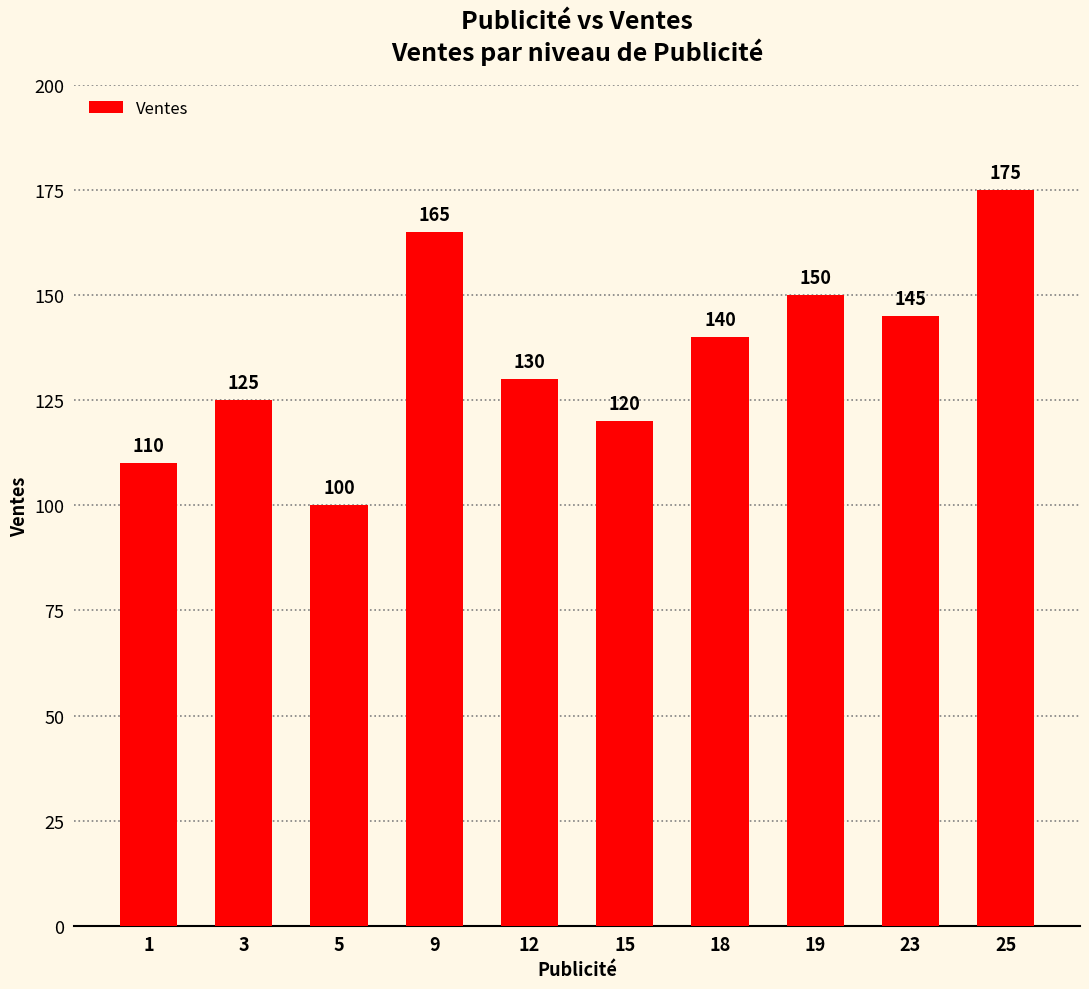

Which category has the lowest value across all series?

5